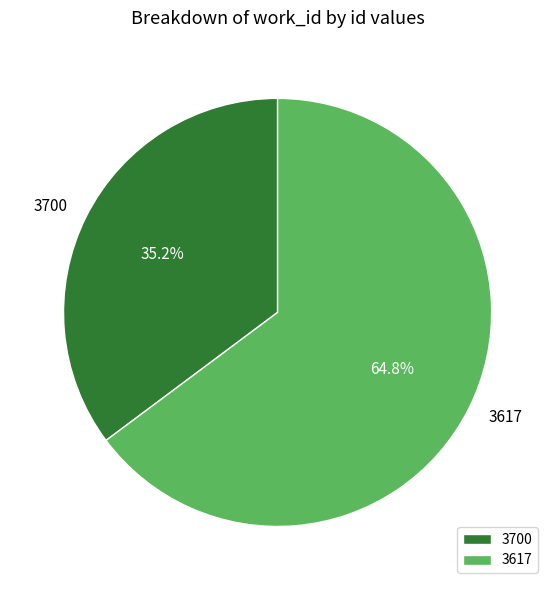

How many segments does this pie chart have?

2